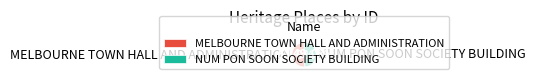

What portion of the pie excludes NUM PON SOON SOCIETY BUILDING?

51.0%